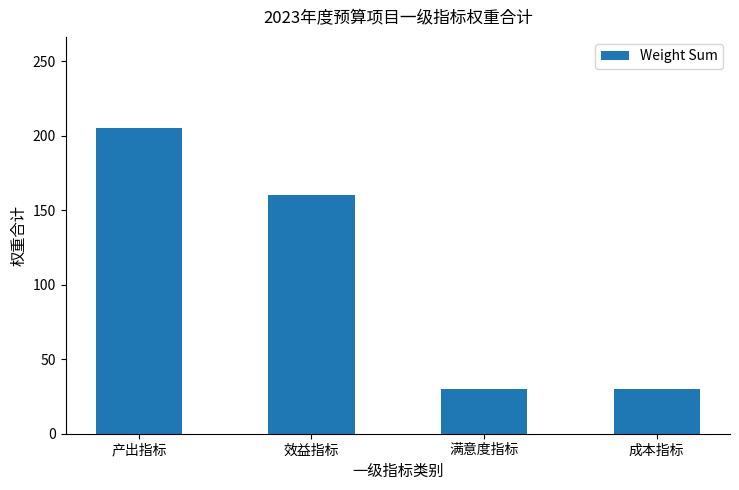

Count the values in the range 30 to 205.

4